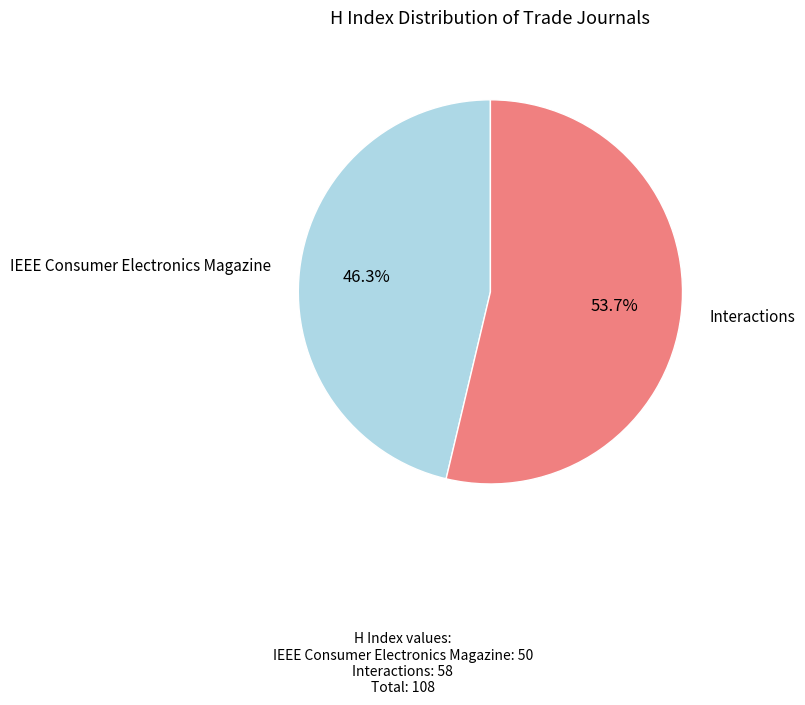

Is there a majority slice in this chart?

Yes